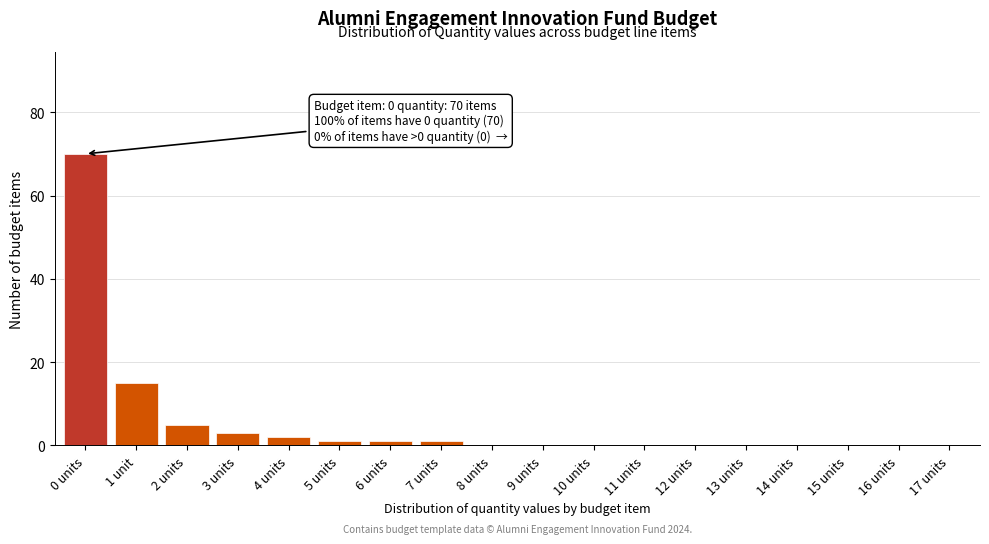

Reading left to right, list all the values displayed in this chart.

0 units=70	1 unit=15	2 units=5	3 units=3	4 units=2	5 units=1	6 units=1	7 units=1	8 units=0	9 units=0	10 units=0	11 units=0	12 units=0	13 units=0	14 units=0	15 units=0	16 units=0	17 units=0